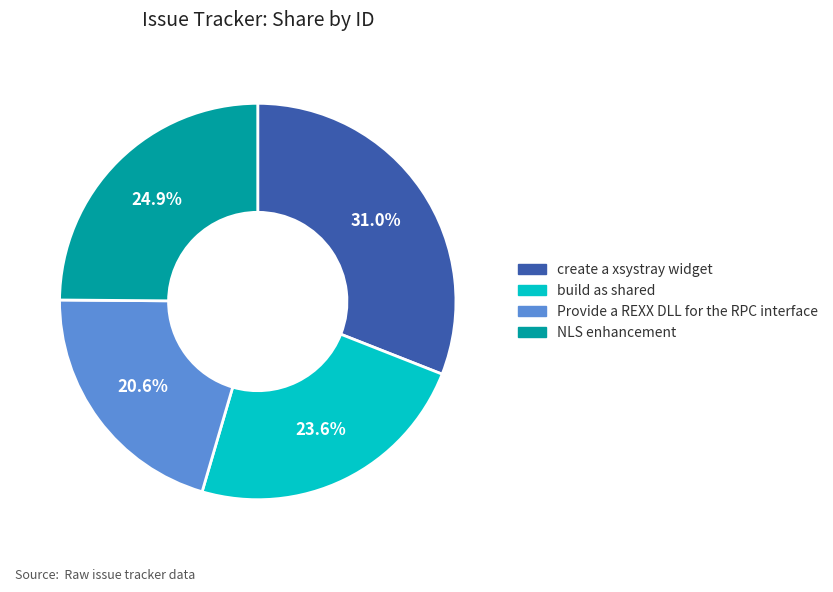

What is the smallest slice in the pie chart?

Provide a REXX DLL for the RPC interface